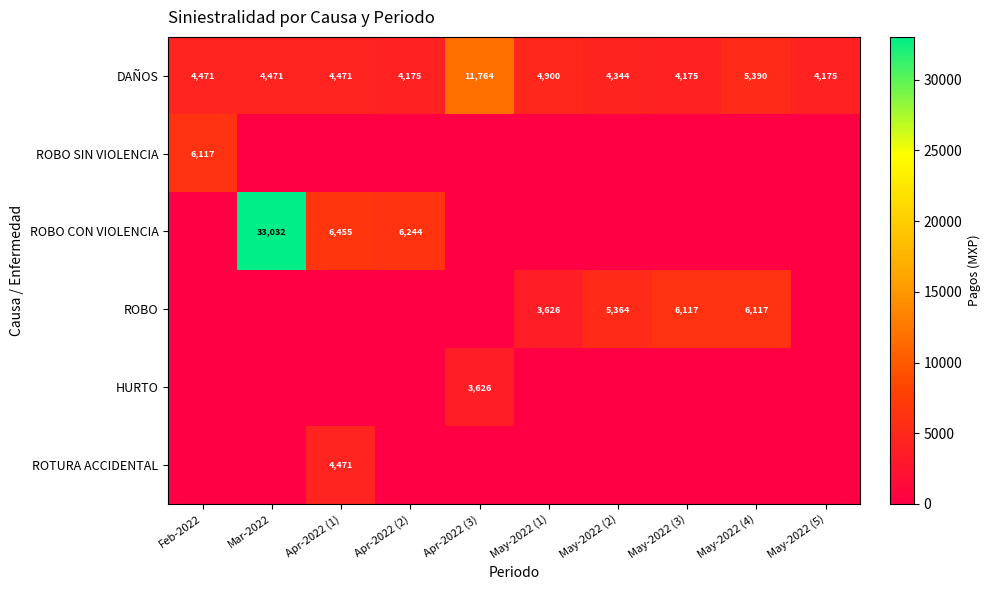

Is it true that ROBO CON VIOLENCIA equals 6455 at Apr-2022 (1)?

True